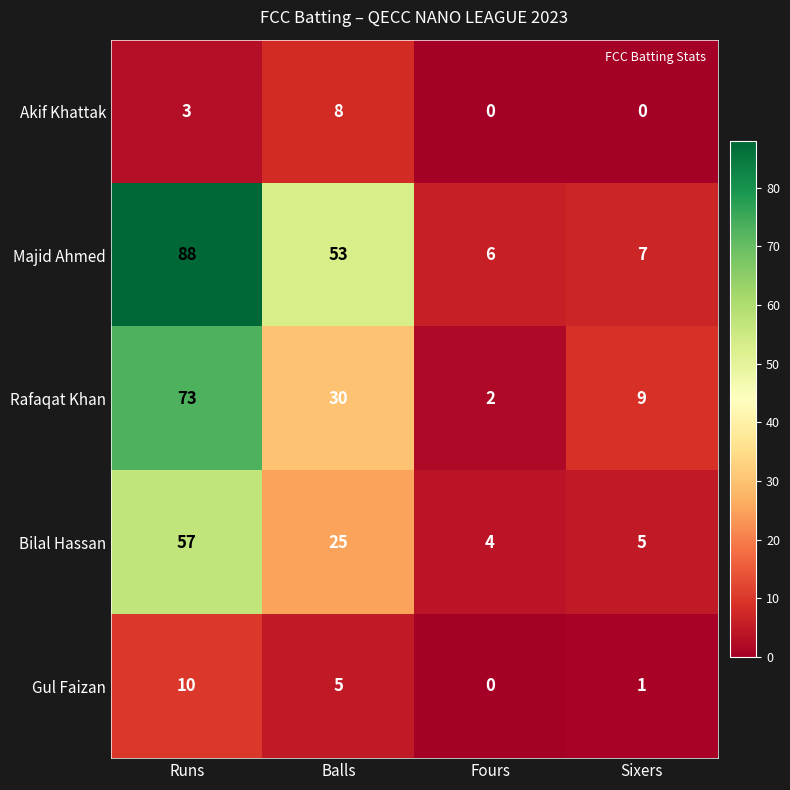

Where is Akif Khattak nearest to the value 4?

Runs